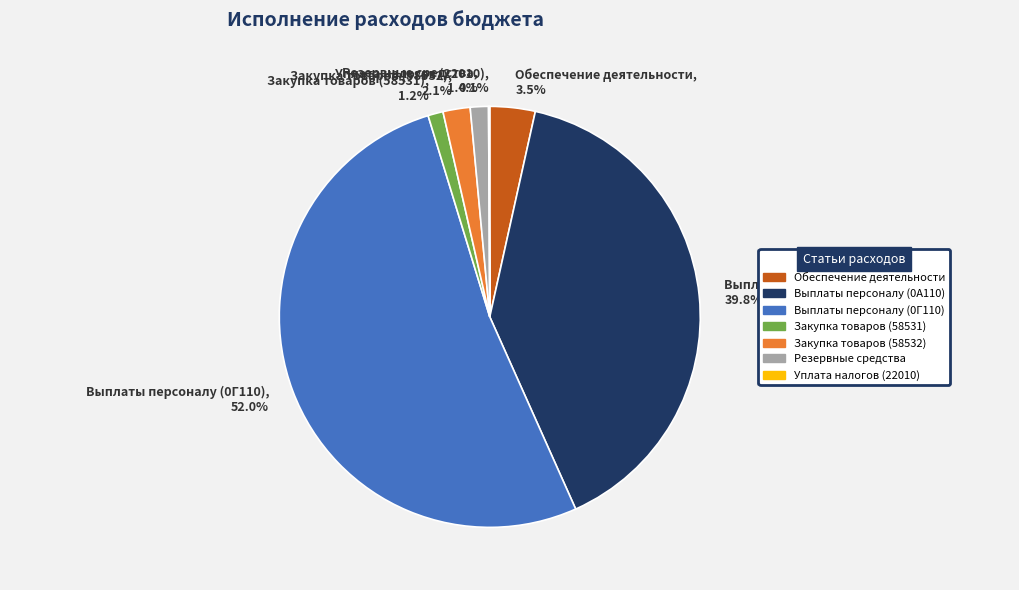

What percentage is the Выплаты персоналу (0A110) slice, to the nearest percent?

40%